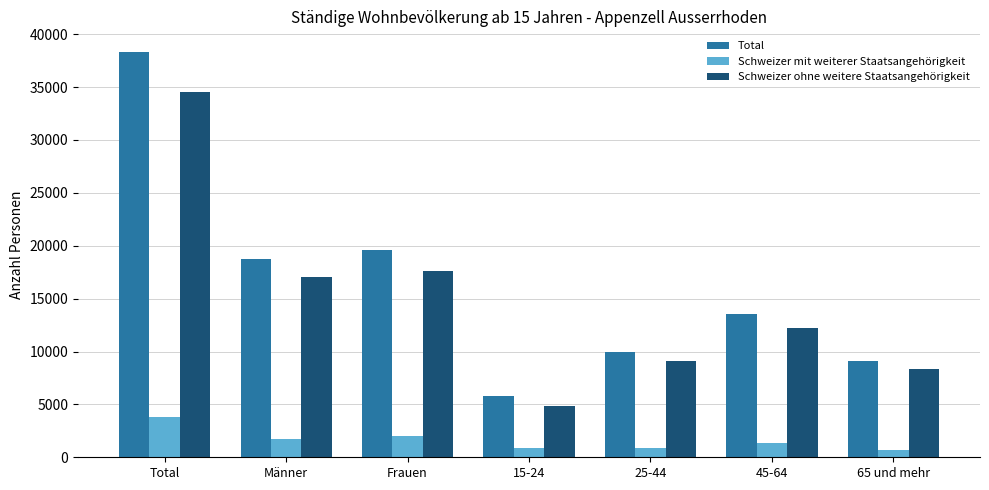

The value of Total at Frauen is 19596.5. True or false?

True